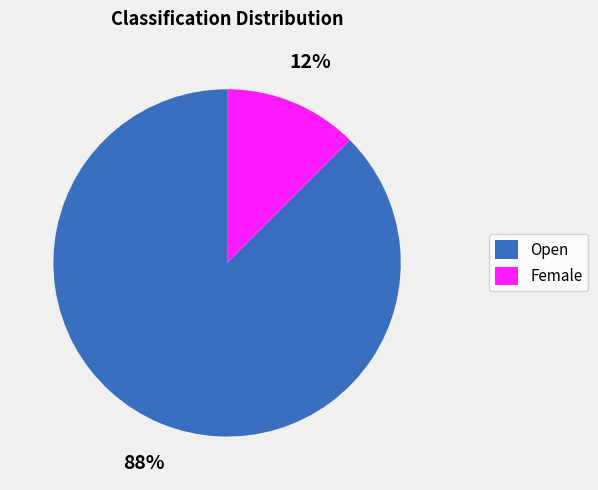

Combined, do Open and Female account for over 50%?

Yes